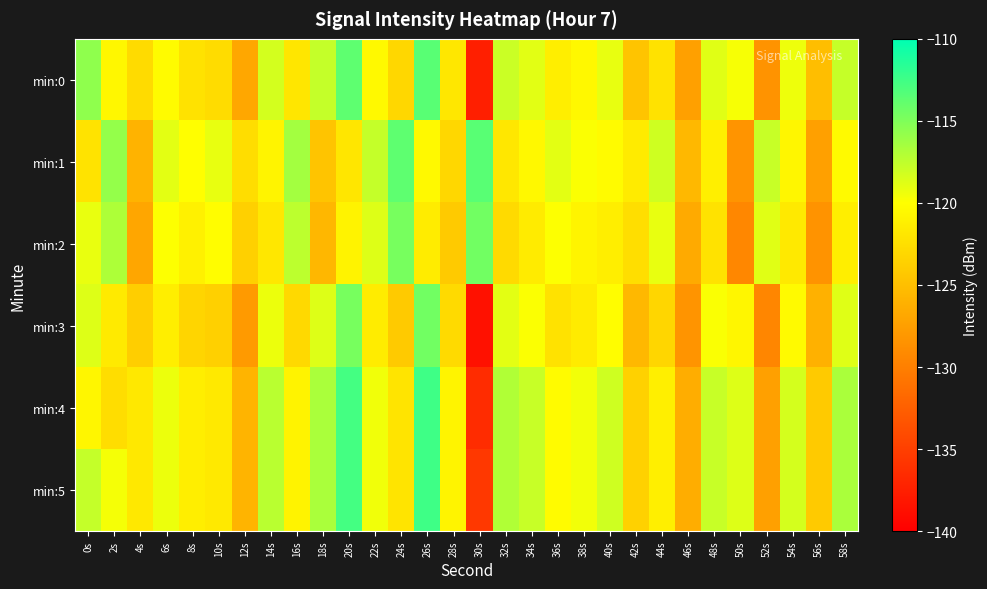

Reading left to right, list all the values displayed in this chart.

min:0: 0s=-115.7	2s=-120.6	4s=-122.8	6s=-120.3	8s=-122.3	10s=-122.7	12s=-126.9	14s=-118.3	16s=-121.9	18s=-117.7	20s=-113.7	22s=-120.4	24s=-123.1	26s=-113.5	28s=-121.9	30s=-137.5	32s=-117.9	34s=-118.9	36s=-121.3	38s=-120.5	40s=-119.1	42s=-124.6	44s=-122.2	46s=-127.4	48s=-118.8	50s=-119.7	52s=-128.4	54s=-119.3	56s=-125.1	58s=-117.7
min:1: 0s=-122.2	2s=-115.8	4s=-125.9	6s=-118.9	8s=-120.0	10s=-119.1	12s=-122.7	14s=-120.9	16s=-116.4	18s=-124.6	20s=-121.9	22s=-117.7	24s=-113.7	26s=-120.4	28s=-123.1	30s=-113.5	32s=-121.9	34s=-120.5	36s=-118.9	38s=-119.9	40s=-120.3	42s=-121.5	44s=-118.1	46s=-125.6	48s=-121.2	50s=-128.4	52s=-117.8	54s=-120.7	56s=-127.4	58s=-120.3
min:2: 0s=-119.2	2s=-116.8	4s=-126.9	6s=-119.9	8s=-121.0	10s=-120.1	12s=-123.7	14s=-121.9	16s=-117.4	18s=-125.6	20s=-120.9	22s=-118.7	24s=-114.7	26s=-121.4	28s=-124.1	30s=-114.5	32s=-122.9	34s=-121.5	36s=-119.9	38s=-120.9	40s=-121.3	42s=-122.5	44s=-119.1	46s=-126.6	48s=-122.2	50s=-129.4	52s=-118.8	54s=-121.7	56s=-128.4	58s=-121.3
min:3: 0s=-118.7	2s=-121.6	4s=-123.8	6s=-121.3	8s=-123.3	10s=-123.7	12s=-127.9	14s=-119.3	16s=-122.9	18s=-118.7	20s=-114.7	22s=-121.4	24s=-124.1	26s=-114.5	28s=-122.9	30s=-138.5	32s=-118.9	34s=-119.9	36s=-122.3	38s=-121.5	40s=-120.1	42s=-125.6	44s=-123.2	46s=-128.4	48s=-119.8	50s=-120.7	52s=-129.4	54s=-120.3	56s=-126.1	58s=-118.7
min:4: 0s=-120.7	2s=-122.6	4s=-121.8	6s=-119.3	8s=-121.3	10s=-121.7	12s=-125.9	14s=-117.3	16s=-120.9	18s=-116.7	20s=-112.7	22s=-119.4	24s=-122.1	26s=-112.5	28s=-120.9	30s=-136.5	32s=-116.9	34s=-117.9	36s=-120.3	38s=-119.5	40s=-118.1	42s=-123.6	44s=-121.2	46s=-126.4	48s=-117.8	50s=-118.7	52s=-127.4	54s=-118.3	56s=-124.1	58s=-116.7
min:5: 0s=-117.7	2s=-119.6	4s=-121.8	6s=-119.3	8s=-121.3	10s=-121.7	12s=-125.9	14s=-117.3	16s=-120.9	18s=-116.7	20s=-112.7	22s=-119.4	24s=-122.1	26s=-112.5	28s=-120.9	30s=-135.5	32s=-116.9	34s=-117.9	36s=-120.3	38s=-119.5	40s=-118.1	42s=-123.6	44s=-121.2	46s=-126.4	48s=-117.8	50s=-118.7	52s=-127.4	54s=-118.3	56s=-124.1	58s=-116.7